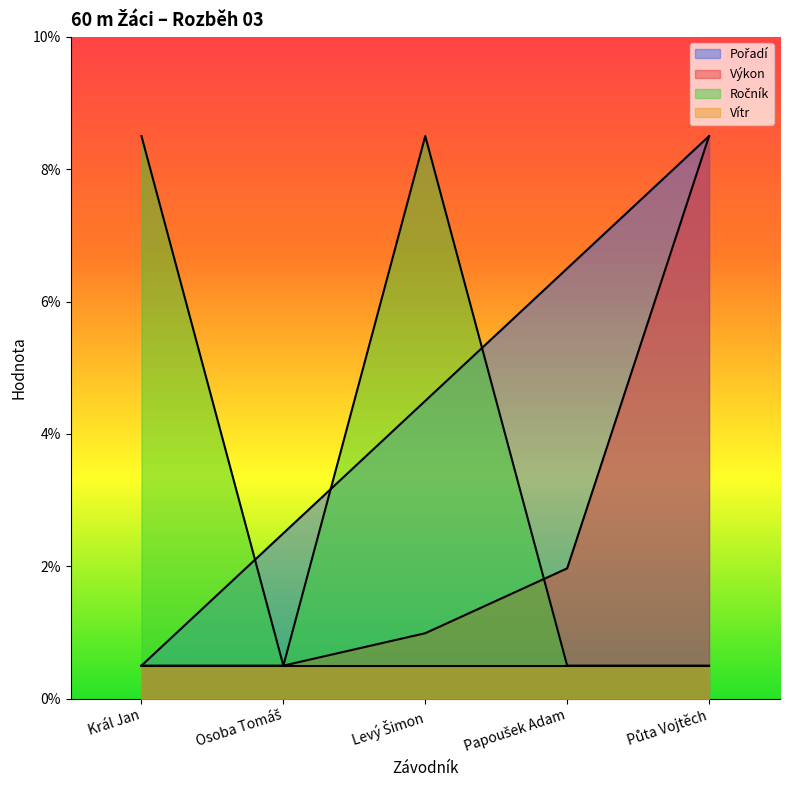

Where is the first local minimum for Ročník?

Osoba Tomáš